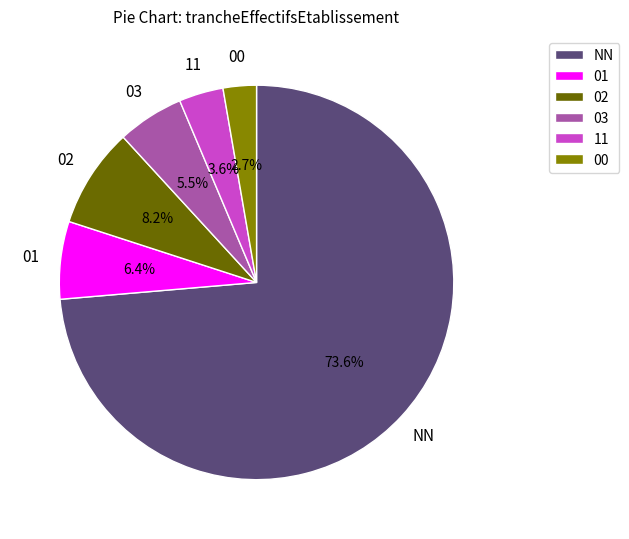

Does NN represent more than half of the total?

Yes